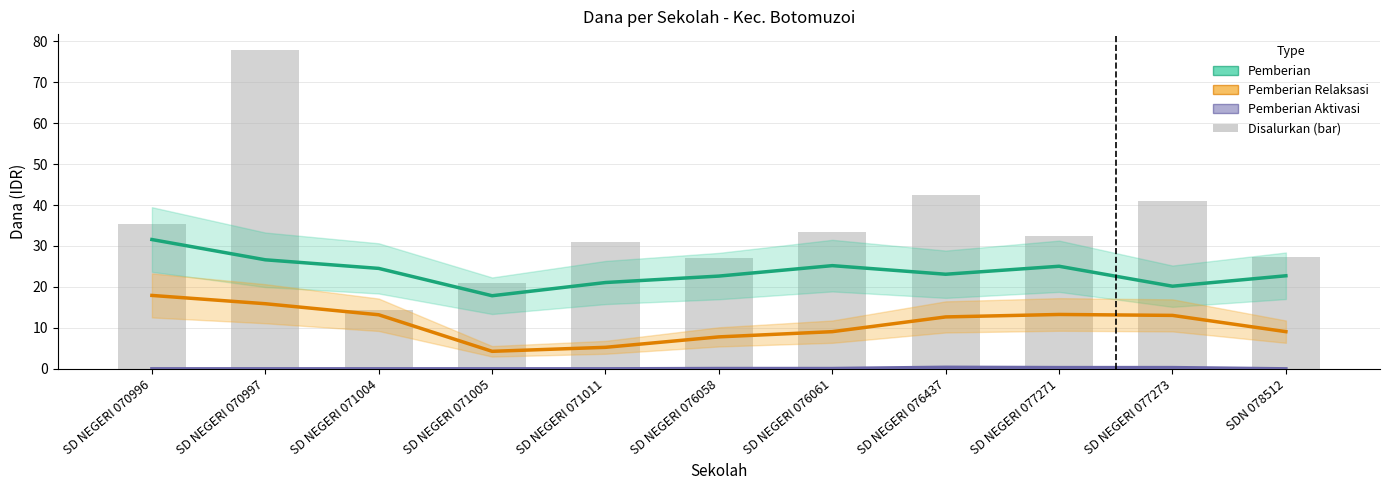

What is the total value across all series at SD NEGERI 070996?

49.5